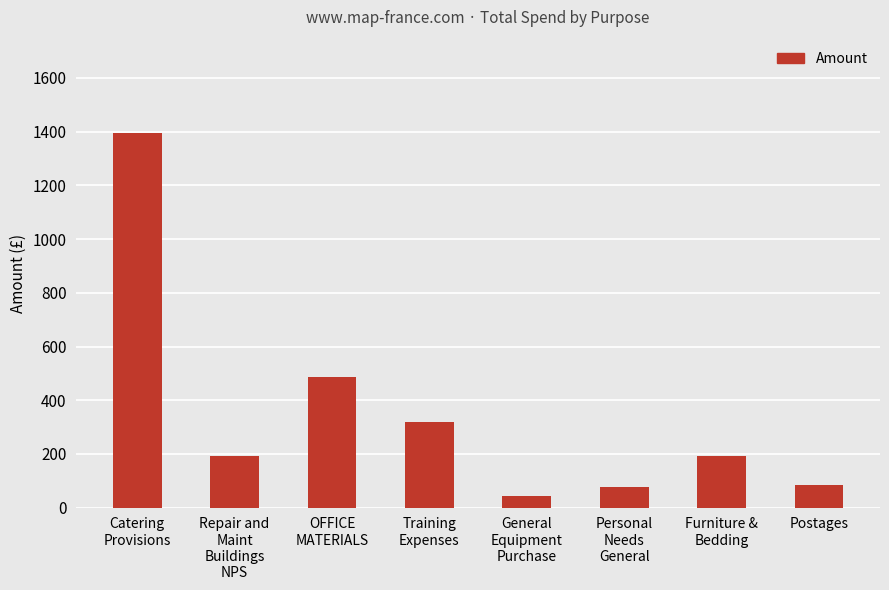

At which label is the value closest to 719?

OFFICE
MATERIALS